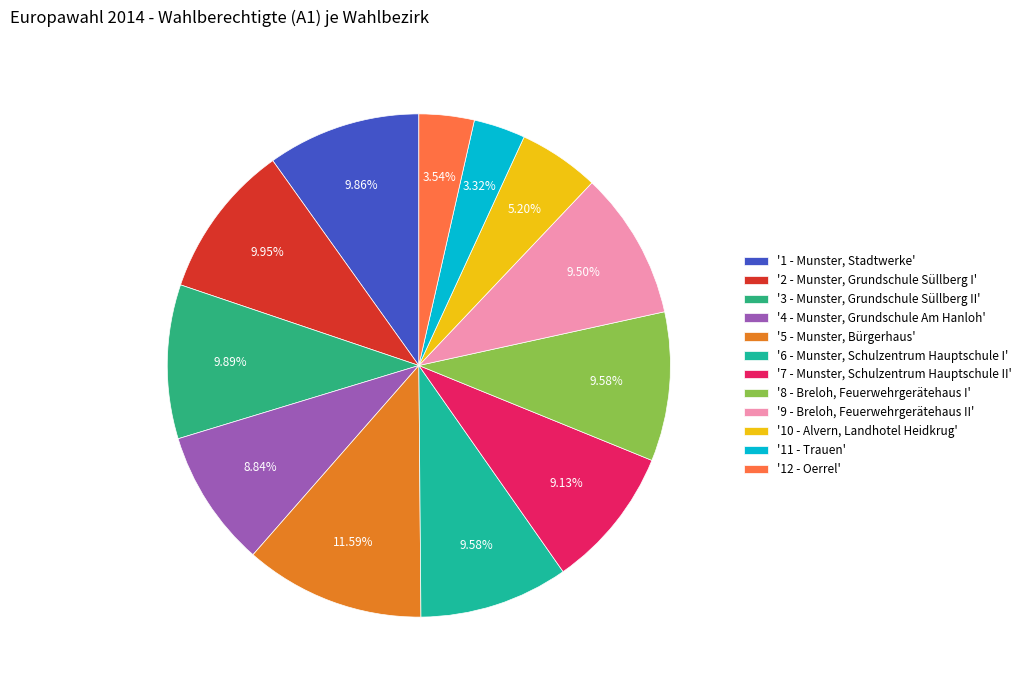

Is there a majority slice in this chart?

No